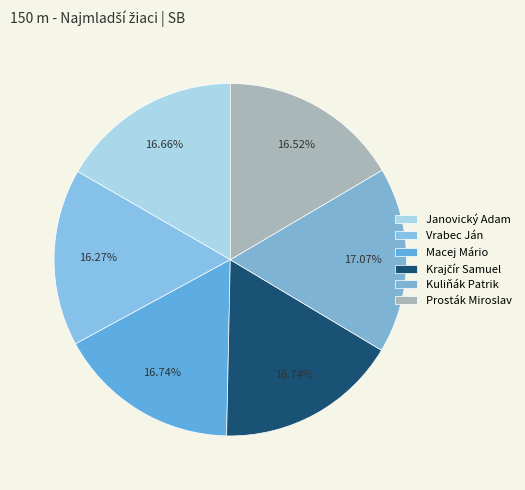

Which has a higher value, Krajčír Samuel or Vrabec Ján?

Krajčír Samuel